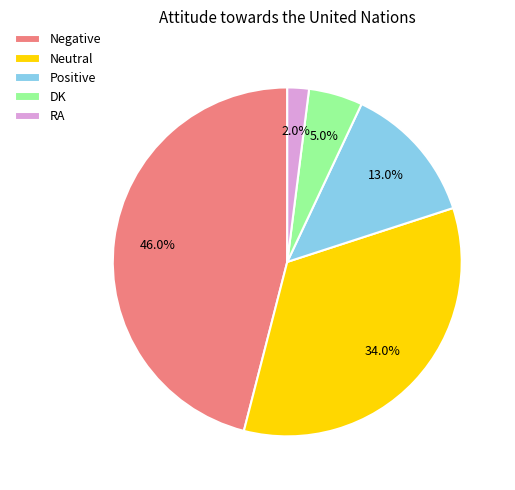

Between Negative and RA, which is larger?

Negative